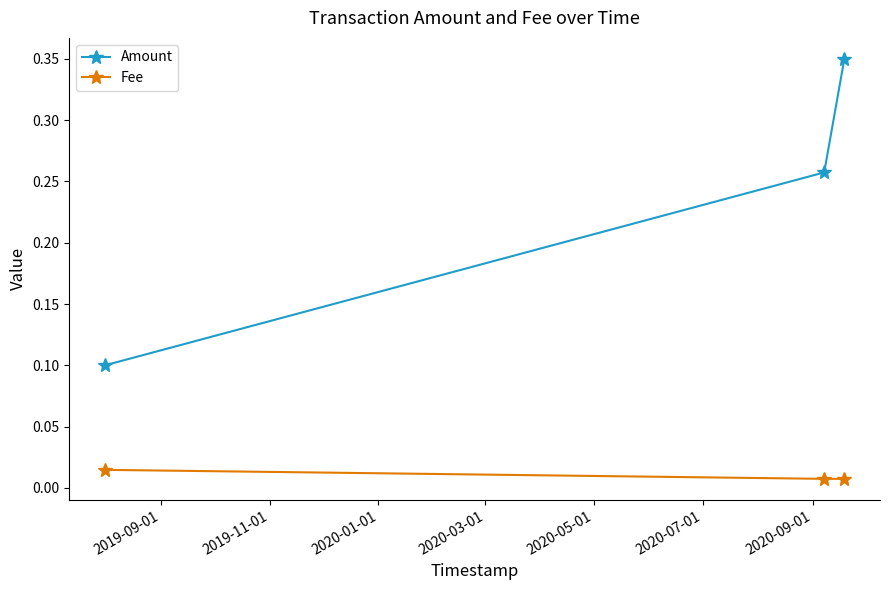

Which series has the largest total across all categories?

Amount